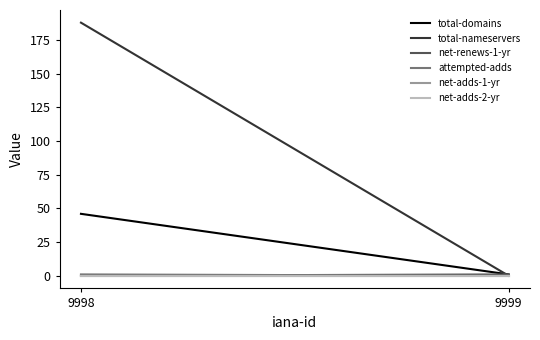

What are all the series names shown in the legend?

total-domains, total-nameservers, net-renews-1-yr, attempted-adds, net-adds-1-yr, net-adds-2-yr